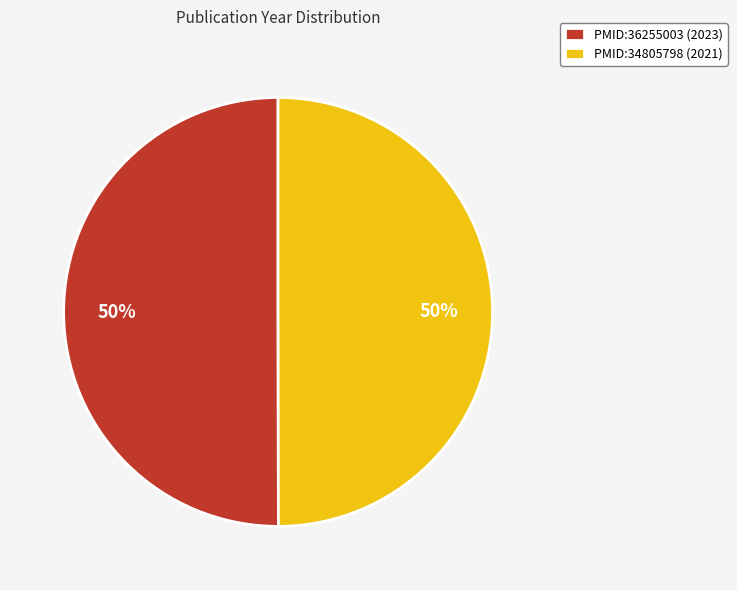

Combined, do PMID:36255003 (2023) and PMID:34805798 (2021) account for over 50%?

Yes